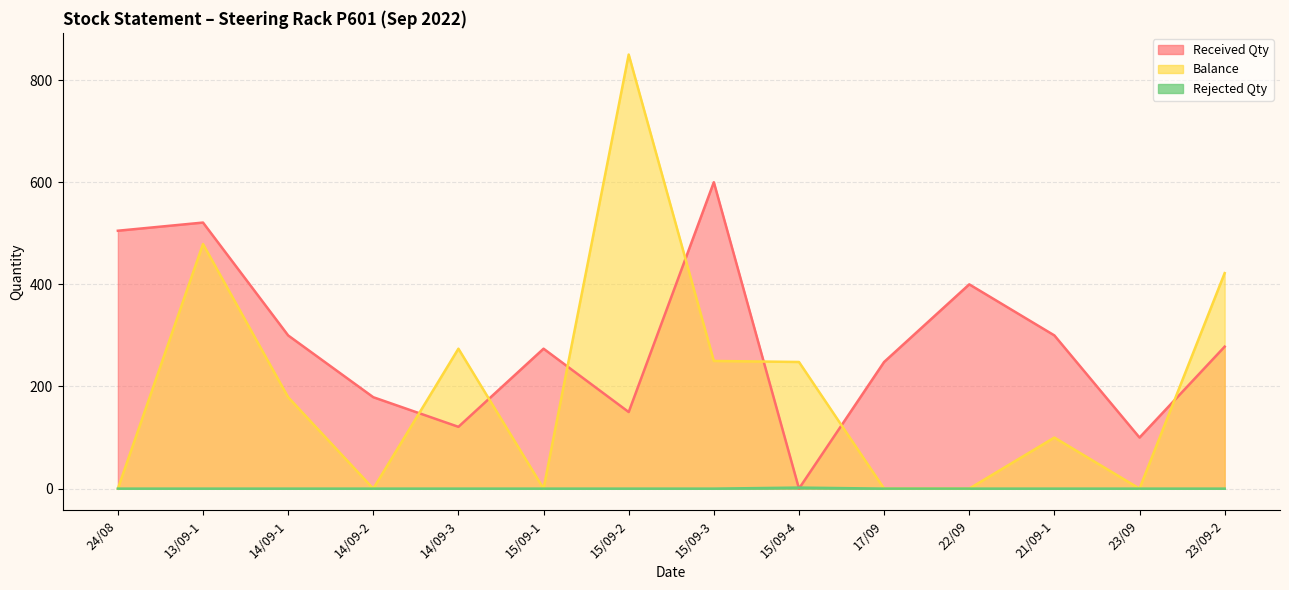

Which series changed the most between 22/09 and 23/09-2?

Balance